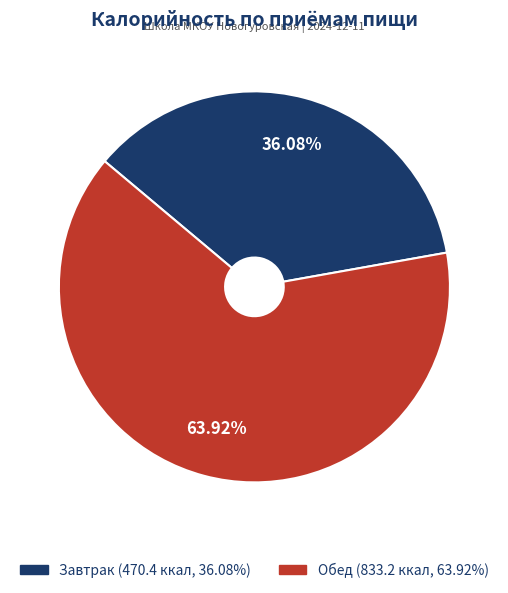

To the nearest percent, what percentage of the pie is Завтрак?

36%